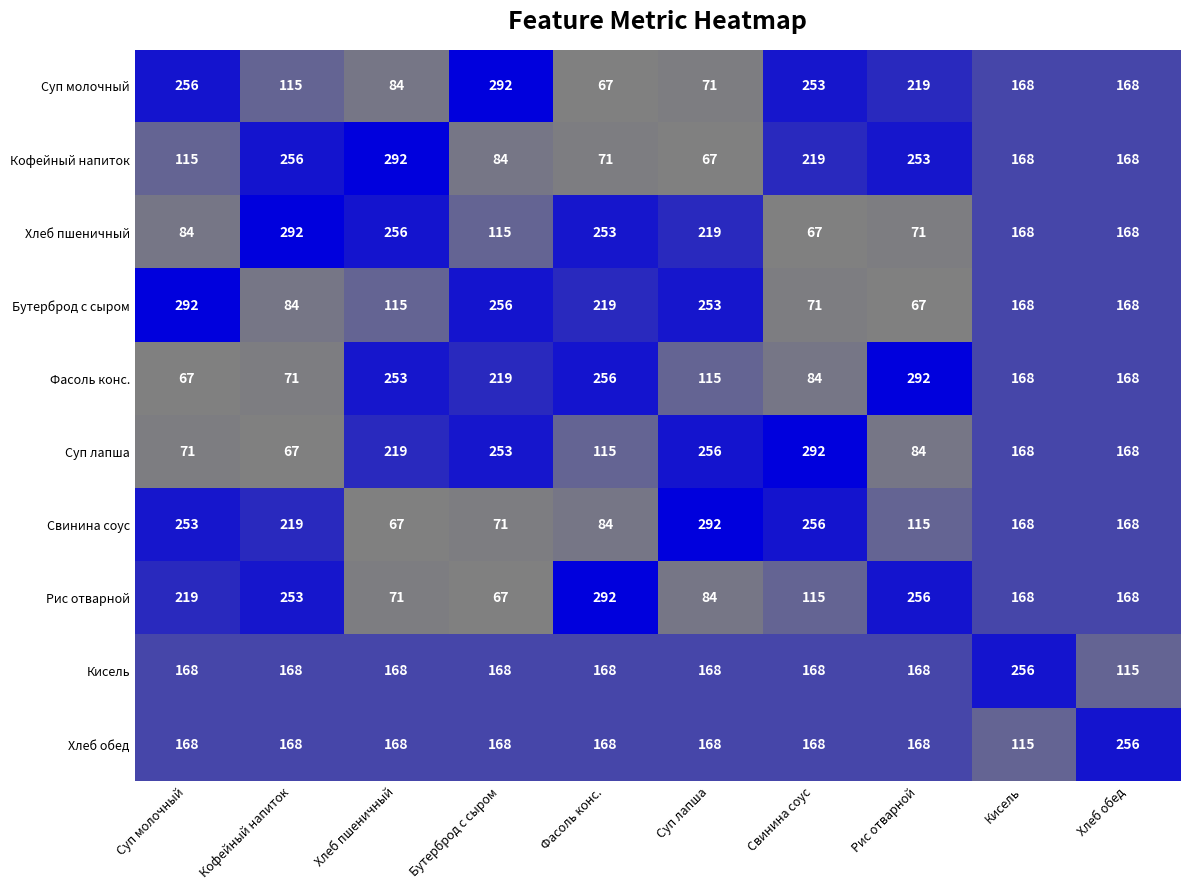

How many categories are shown in the chart?

10